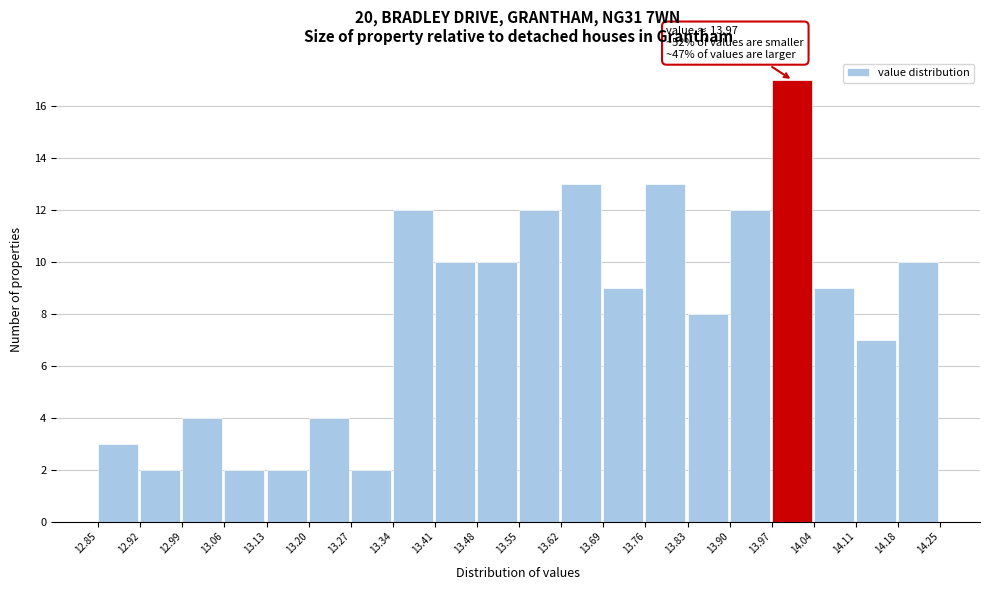

Which range on the x-axis has the tallest bar?

13.97 to 14.04